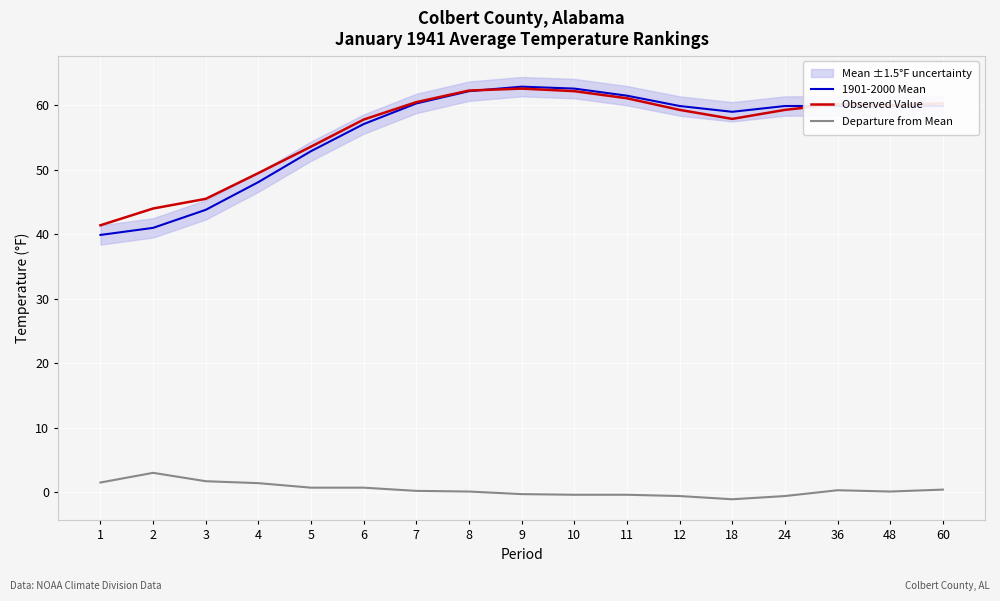

Which series has the widest spread of values?

1901-2000 Mean